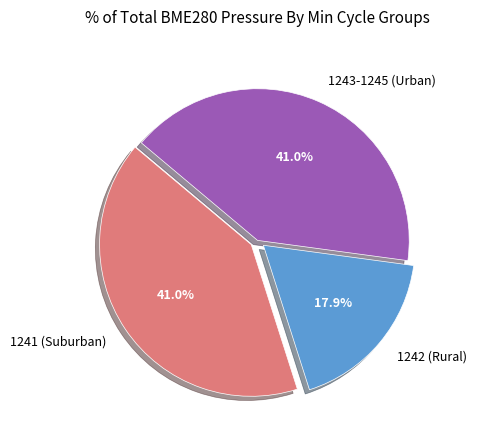

Is there any slice that represents more than half of the pie?

No